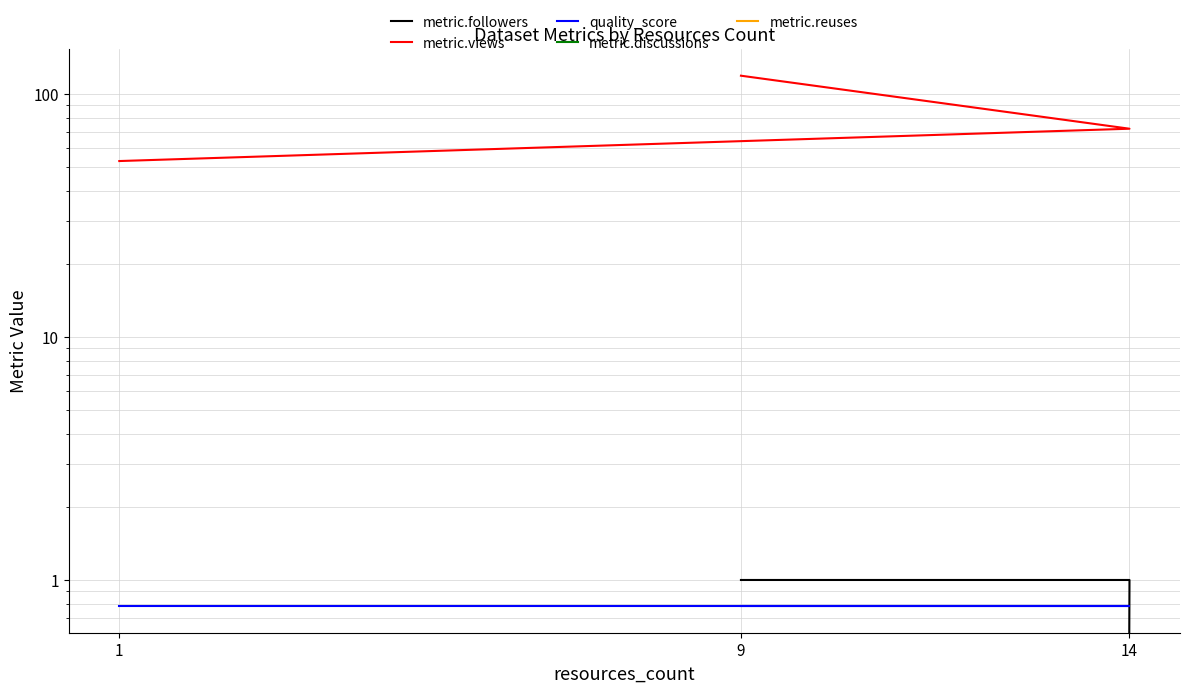

Between 1 and 14, which series saw the biggest shift?

metric.views